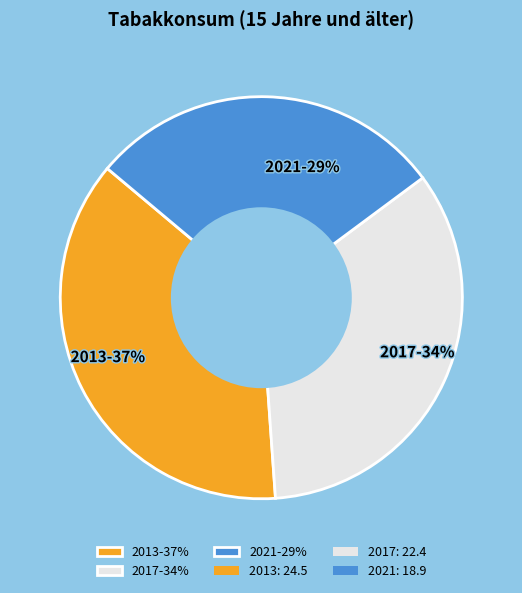

Between 2021-29% and 2017-34%, which is larger?

2017-34%